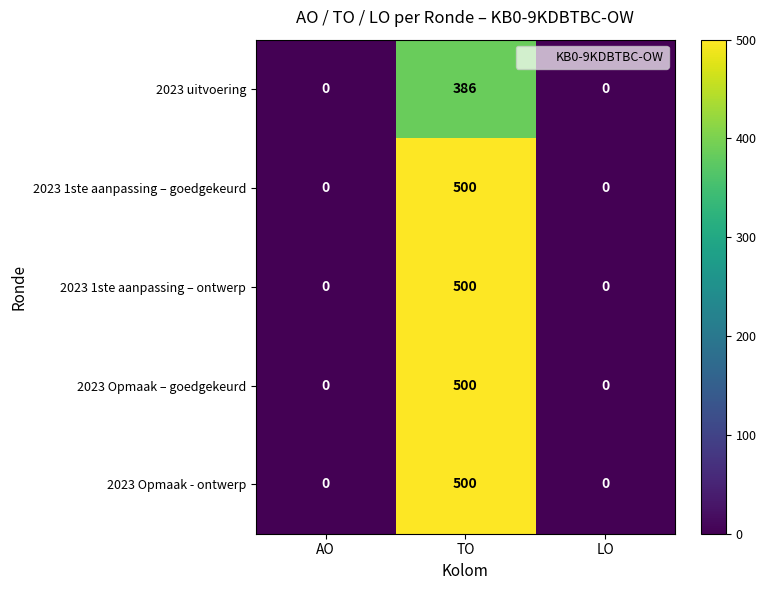

The value of 2023 1ste aanpassing – goedgekeurd at AO is 280. True or false?

False